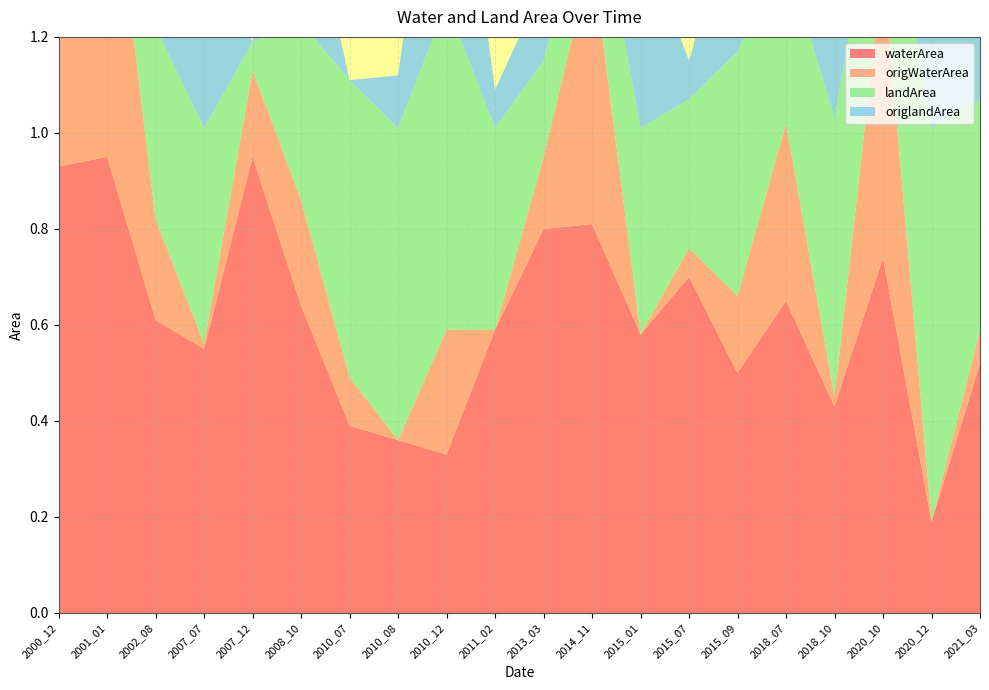

Reading left to right, what are all the values shown in this chart?

waterArea: 0.9	0.9	0.6	0.6	0.9	0.6	0.4	0.4	0.3	0.6	0.8	0.8	0.6	0.7	0.5	0.7	0.4	0.7	0.2	0.5
origWaterArea: 0.5	0.7	0.2	0.0	0.2	0.2	0.1	0.0	0.3	0.0	0.1	0.6	0.0	0.1	0.2	0.4	0.0	0.6	0.0	0.1
landArea: 0.1	0.1	0.4	0.5	0.1	0.4	0.6	0.7	0.7	0.4	0.2	0.2	0.4	0.3	0.5	0.3	0.6	0.3	0.8	0.5
origlandArea: 0.0	0.0	0.4	0.4	0.0	0.3	0.0	0.1	0.6	0.1	0.2	0.2	0.4	0.1	0.3	0.3	0.5	0.2	0.8	0.4